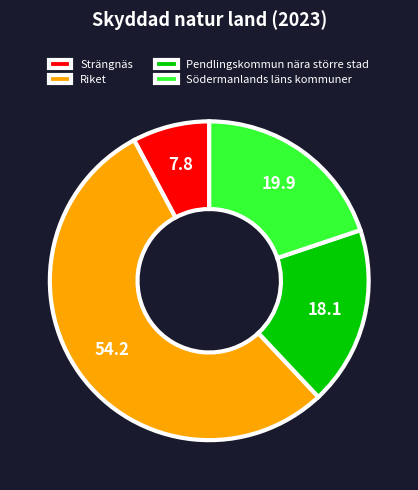

What is the ratio of the value at Riket to the value at Pendlingskommun nära större stad?

3.0